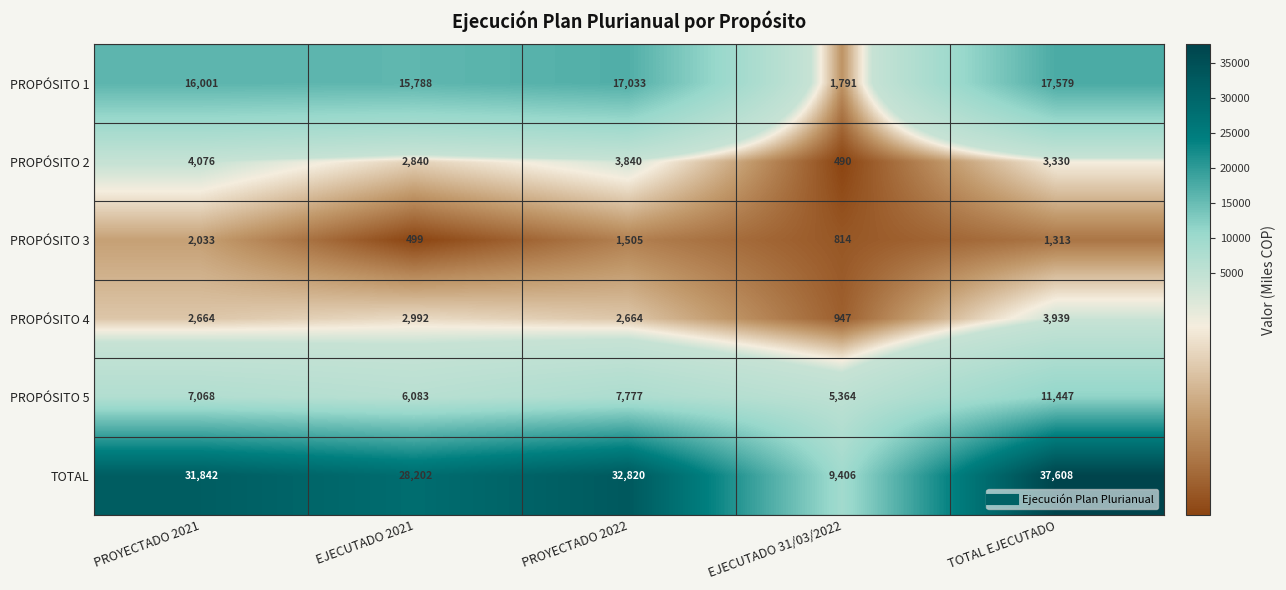

Reading left to right, list all the values displayed in this chart.

PROPÓSITO 1: PROYECTADO 2021=16001	EJECUTADO 2021=15788	PROYECTADO 2022=17033	EJECUTADO 31/03/2022=1791	TOTAL EJECUTADO=17579
PROPÓSITO 2: PROYECTADO 2021=4076	EJECUTADO 2021=2840	PROYECTADO 2022=3840	EJECUTADO 31/03/2022=490	TOTAL EJECUTADO=3330
PROPÓSITO 3: PROYECTADO 2021=2033	EJECUTADO 2021=499	PROYECTADO 2022=1505	EJECUTADO 31/03/2022=814	TOTAL EJECUTADO=1313
PROPÓSITO 4: PROYECTADO 2021=2664	EJECUTADO 2021=2992	PROYECTADO 2022=2664	EJECUTADO 31/03/2022=947	TOTAL EJECUTADO=3939
PROPÓSITO 5: PROYECTADO 2021=7068	EJECUTADO 2021=6083	PROYECTADO 2022=7777	EJECUTADO 31/03/2022=5364	TOTAL EJECUTADO=11447
TOTAL: PROYECTADO 2021=31842	EJECUTADO 2021=28202	PROYECTADO 2022=32820	EJECUTADO 31/03/2022=9406	TOTAL EJECUTADO=37608